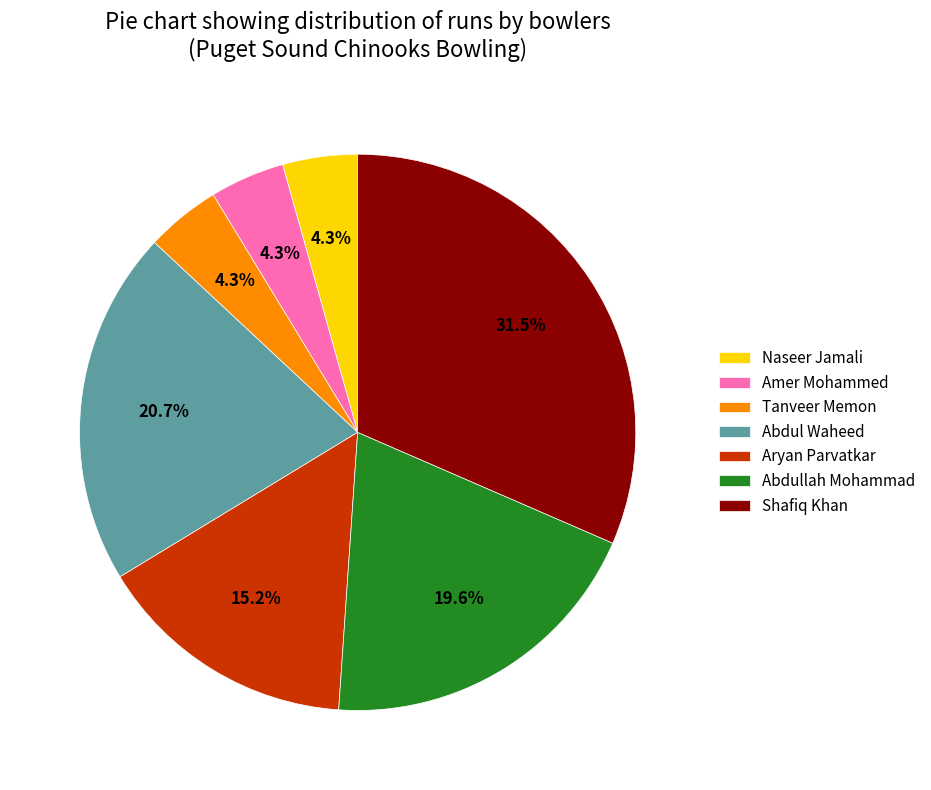

How many slices are in this pie chart?

7